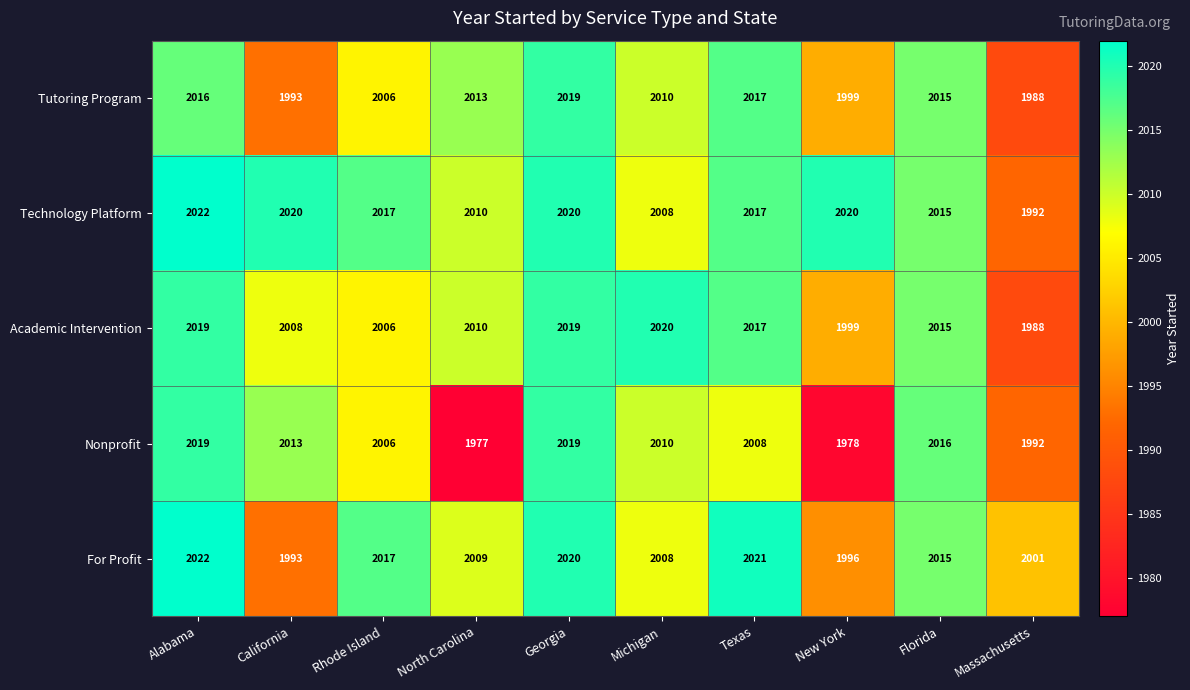

Between Texas and New York, which series saw the biggest shift?

Nonprofit